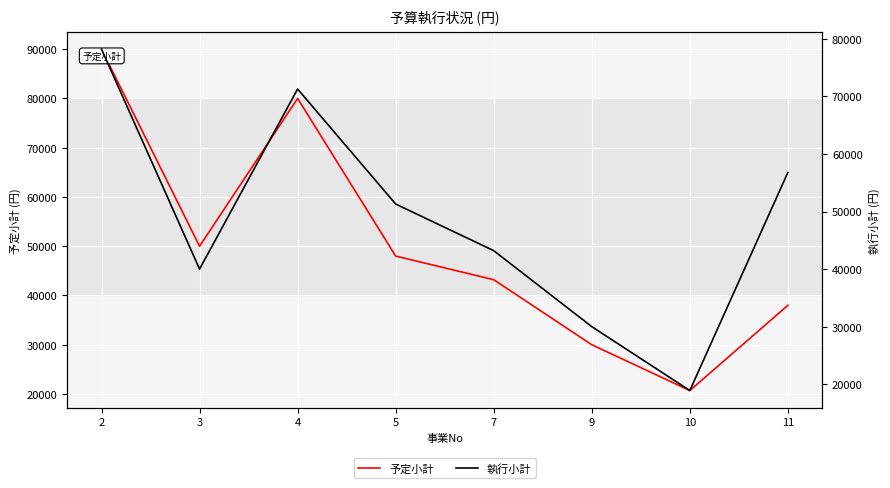

Which series changed the most between 7 and 11?

執行小計